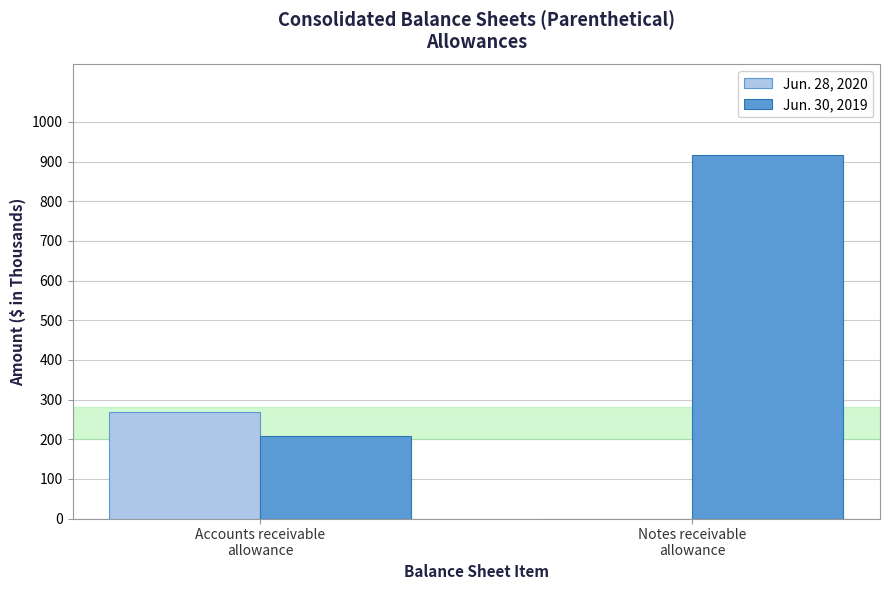

True or false: Jun. 28, 2020 has a value of 157 at Notes receivable
allowance.

False